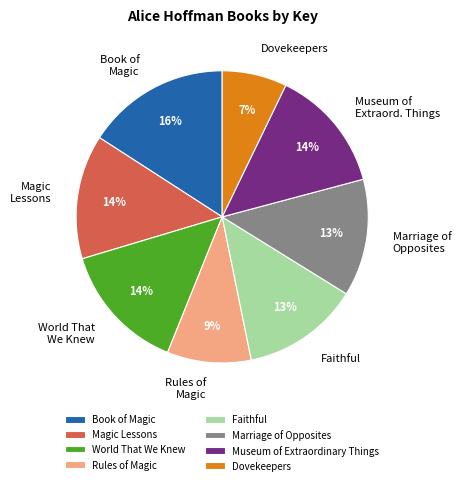

Combined, do Magic Lessons and Rules of Magic account for over 50%?

No